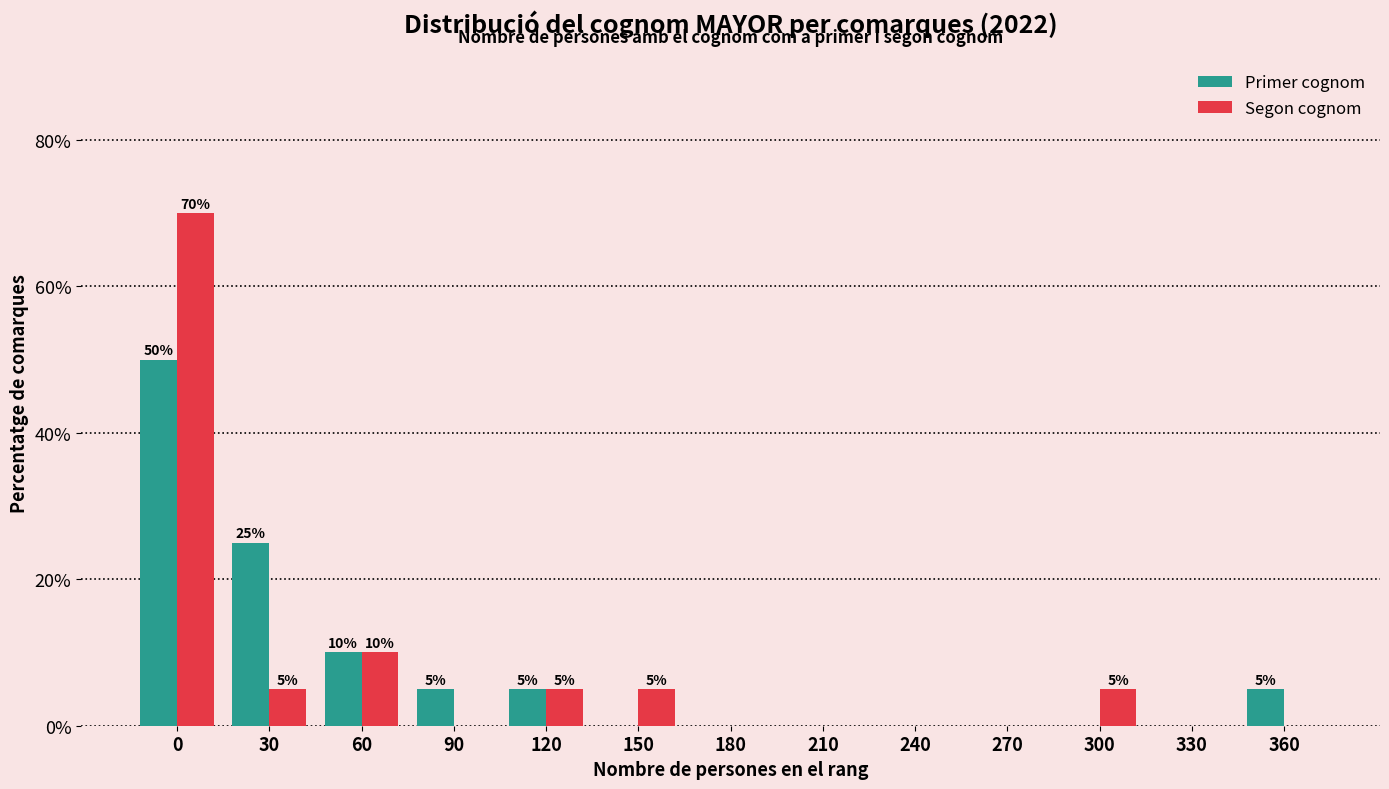

Reading left to right, what are all the values shown in this chart?

Primer cognom: 0=50	30=25	60=10	90=5	120=5	150=0	180=0	210=0	240=0	270=0	300=0	330=0	360=5
Segon cognom: 0=70	30=5	60=10	90=0	120=5	150=5	180=0	210=0	240=0	270=0	300=5	330=0	360=0